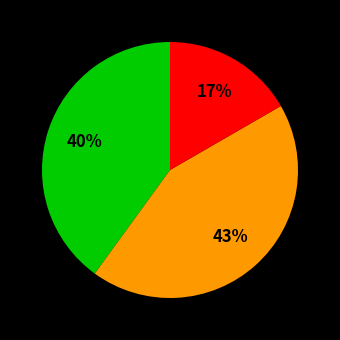

To the nearest percent, what is the average slice percentage?

33%